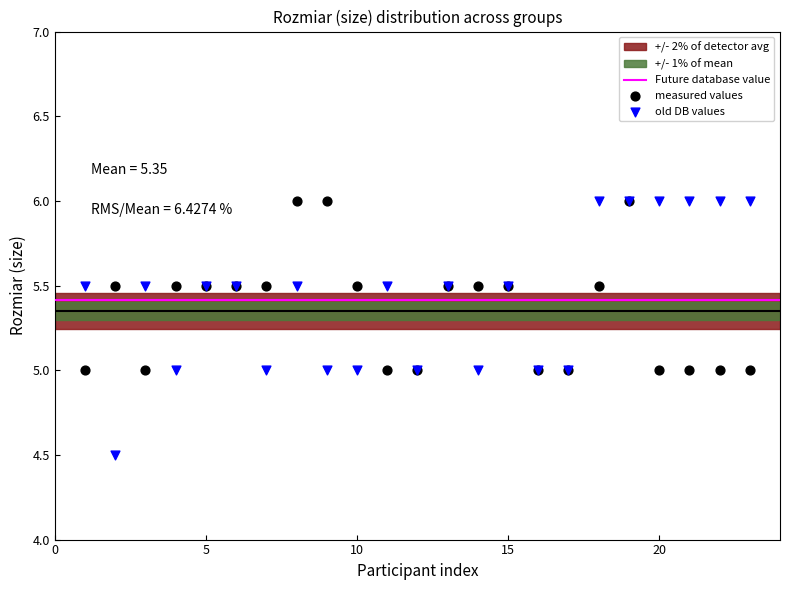

Which series reaches the minimum Y coordinate?

old DB values